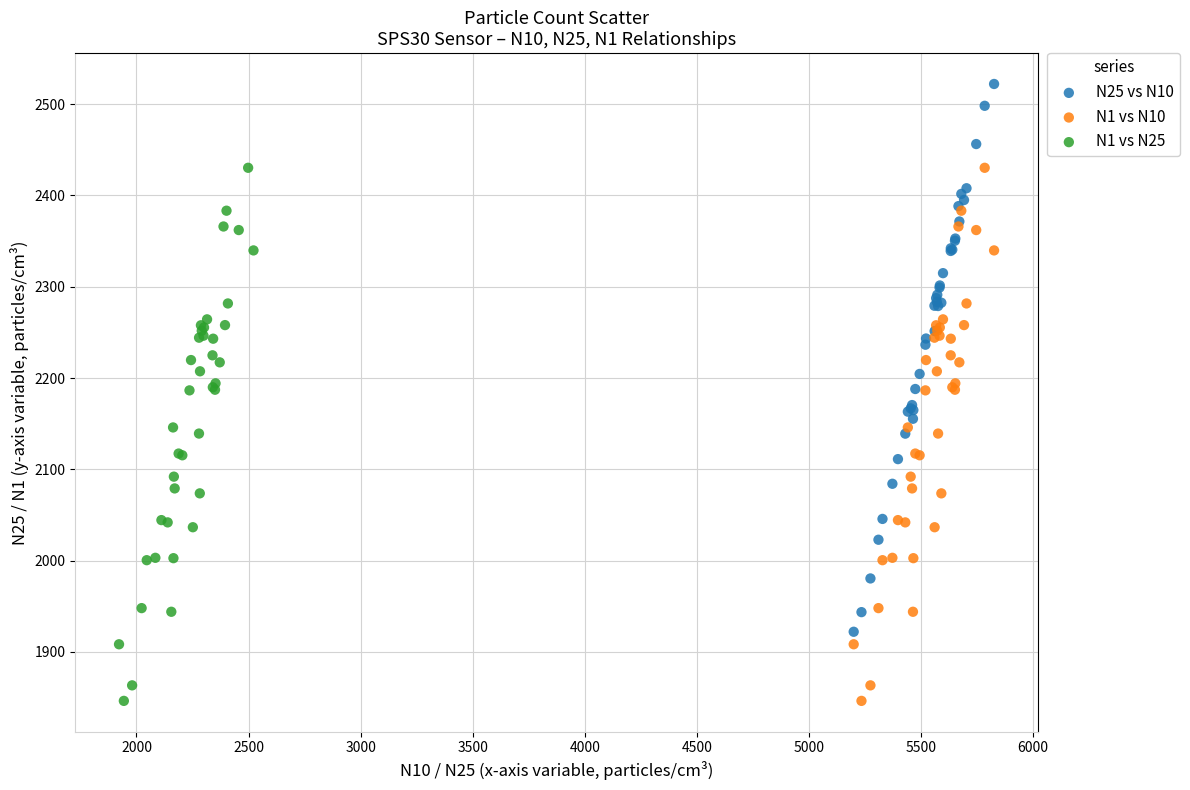

What are all the series names shown in the legend?

N25 vs N10, N1 vs N10, N1 vs N25